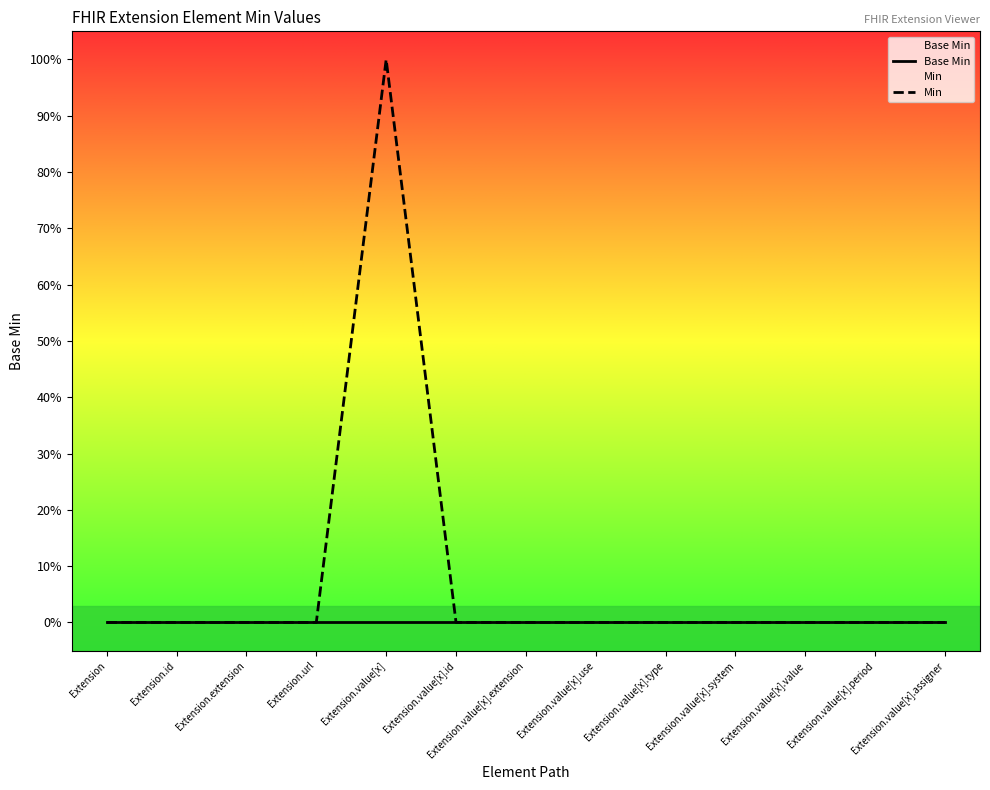

Which label corresponds to the smallest value in the chart?

Extension